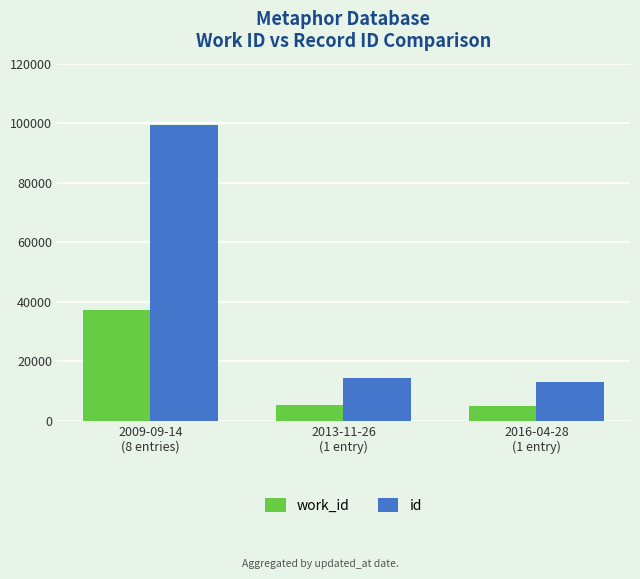

True or false: work_id has a value of 37307 at 2009-09-14
(8 entries).

True